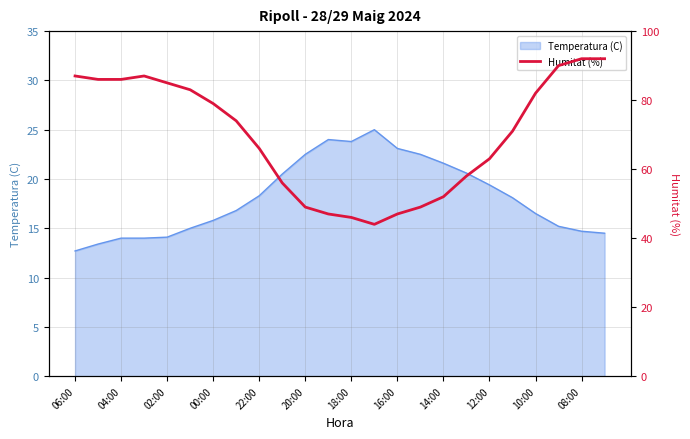

What is the label of the 24th point from the right?

06:00